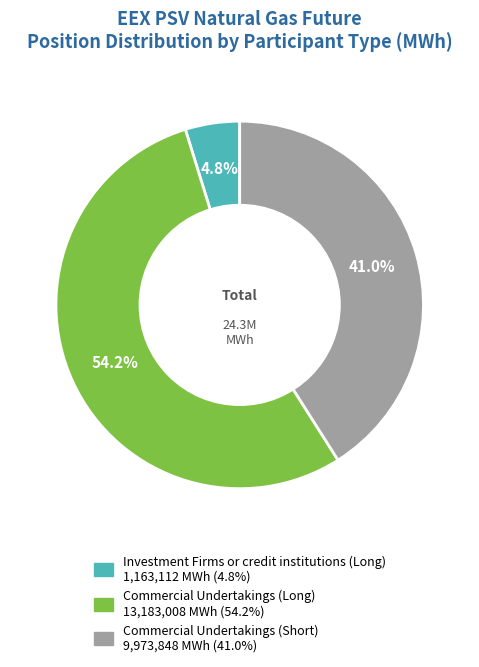

To the nearest percent, what is the difference between the Commercial Undertakings (Short) and Investment Firms or credit institutions (Long) slice percentages?

36%